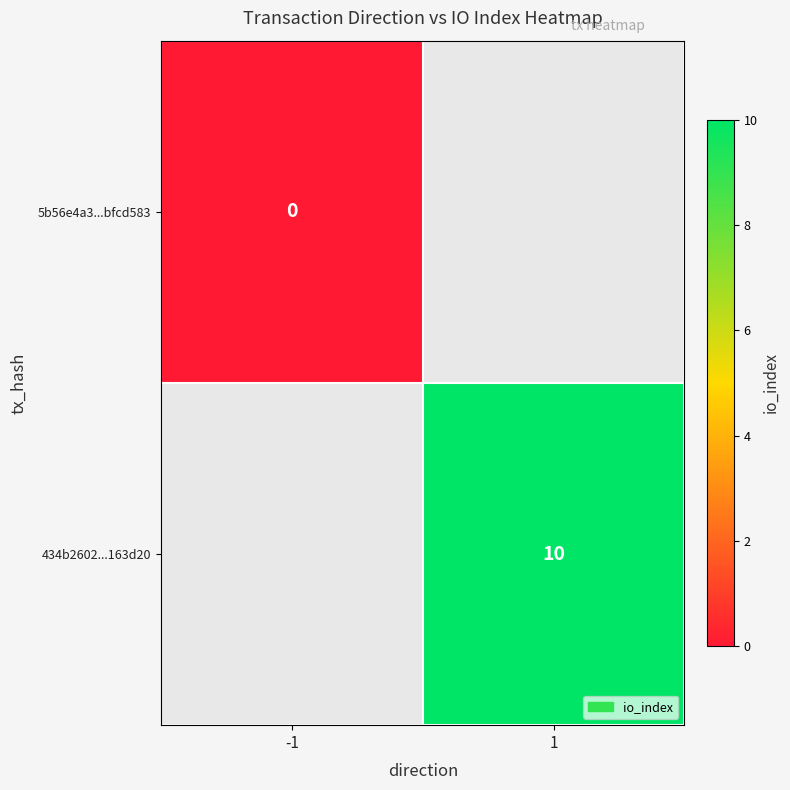

The 434b2602...163d20 series shows 6 at 1. True or false?

False